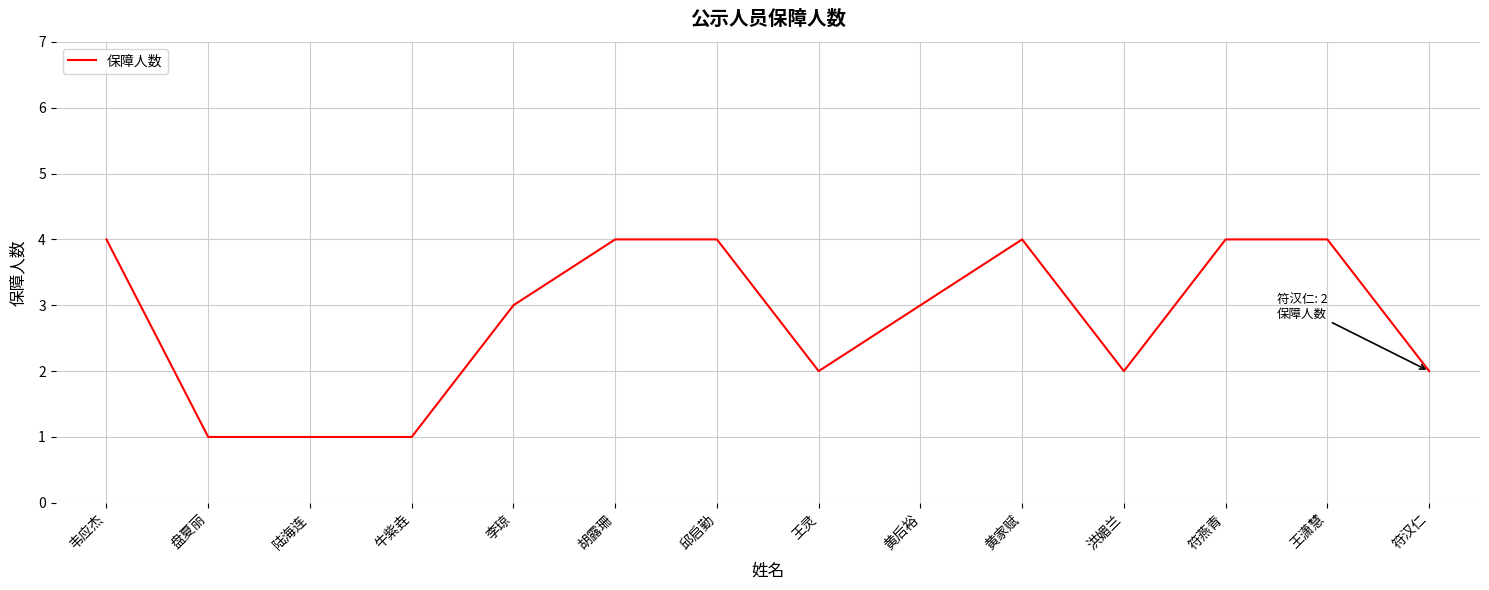

What value does the data have at 黄后裕?

3